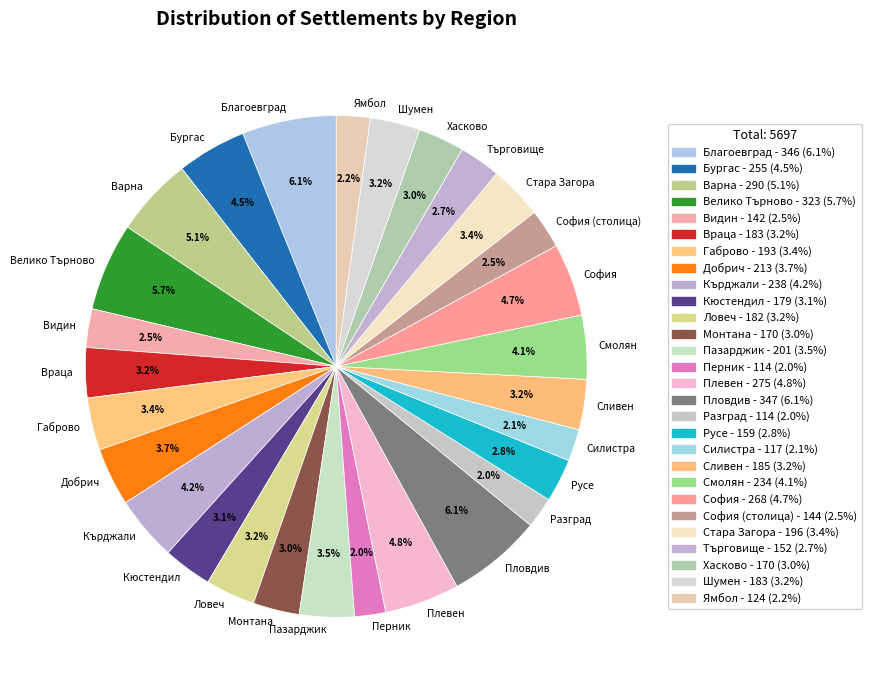

Between Кърджали and София (столица), which is larger?

Кърджали